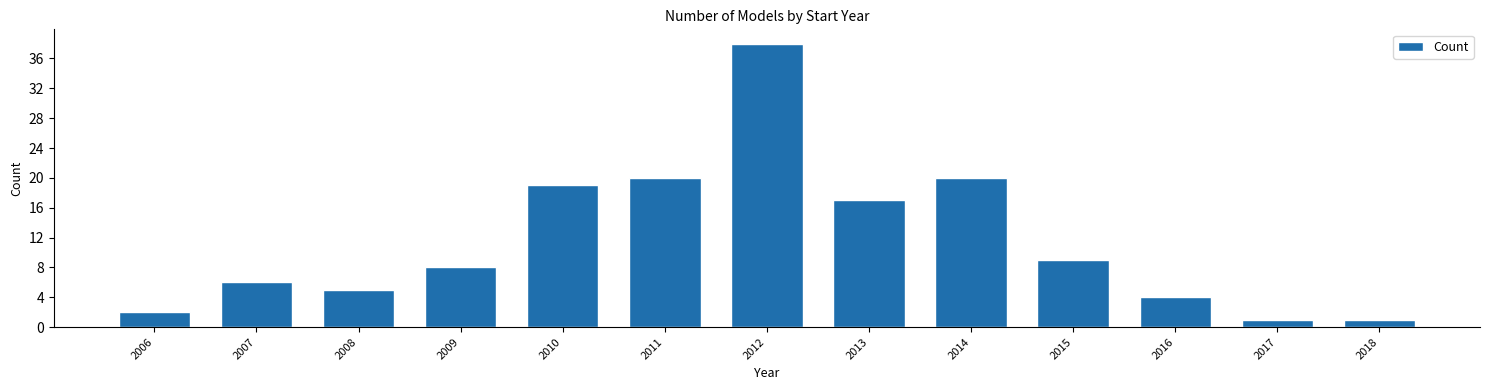

Reading left to right, extract all data points from this chart.

2	6	5	8	19	20	38	17	20	9	4	1	1